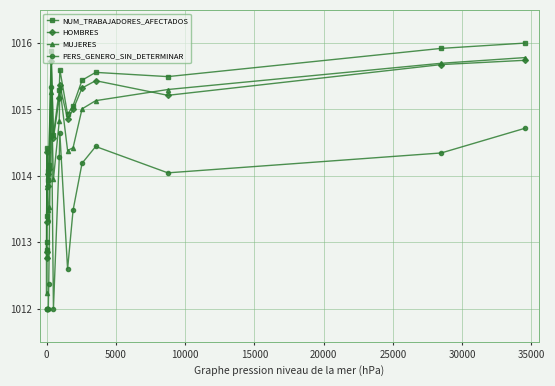

How many times do HOMBRES and MUJERES cross each other?

2